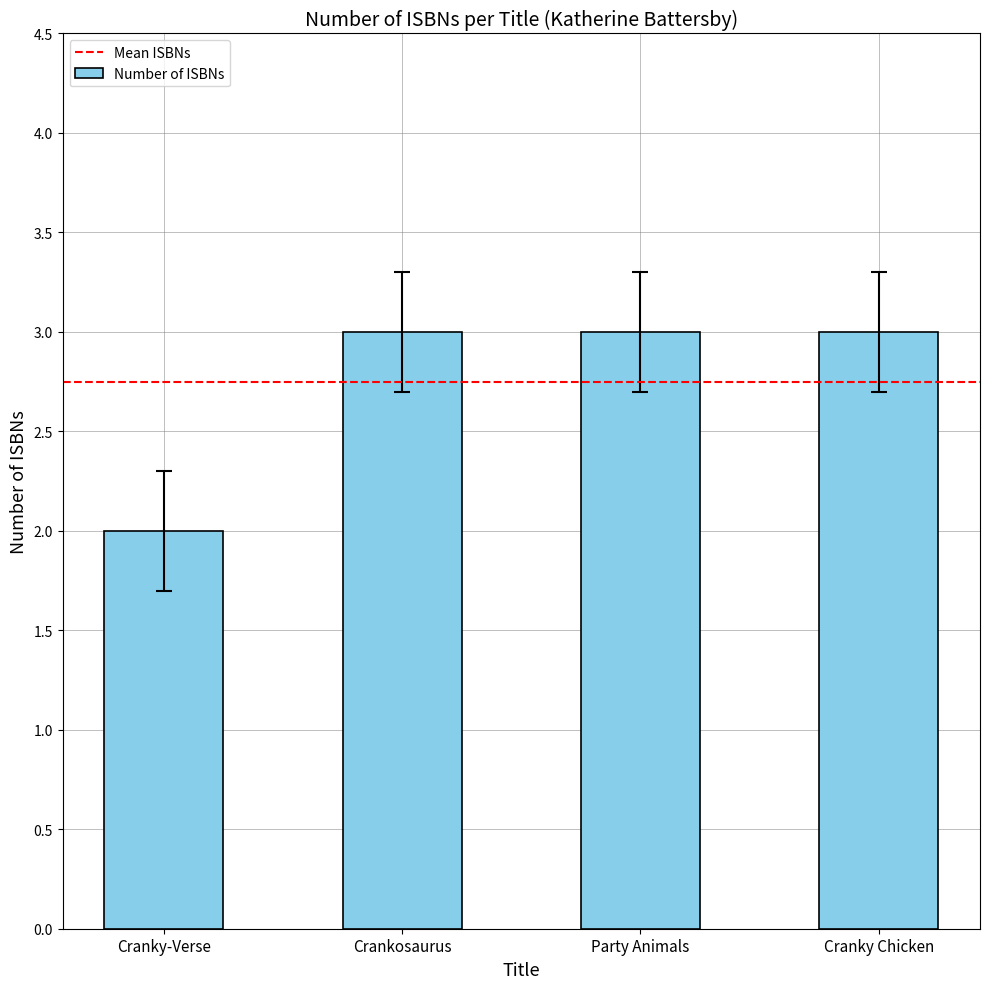

True or false: the data shows 4.5 at Cranky Chicken.

False